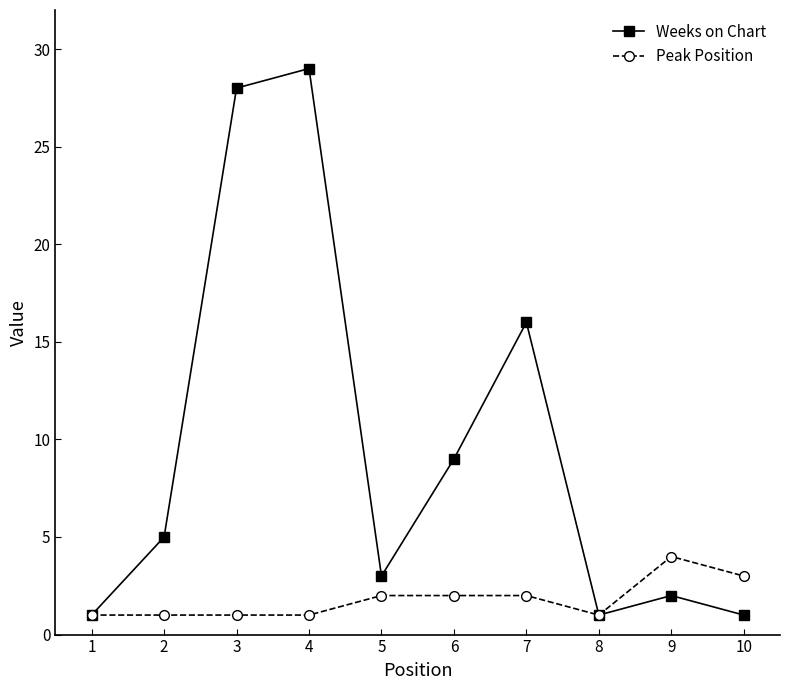

What is the value of the Weeks on Chart point at the 7th from the left?

16